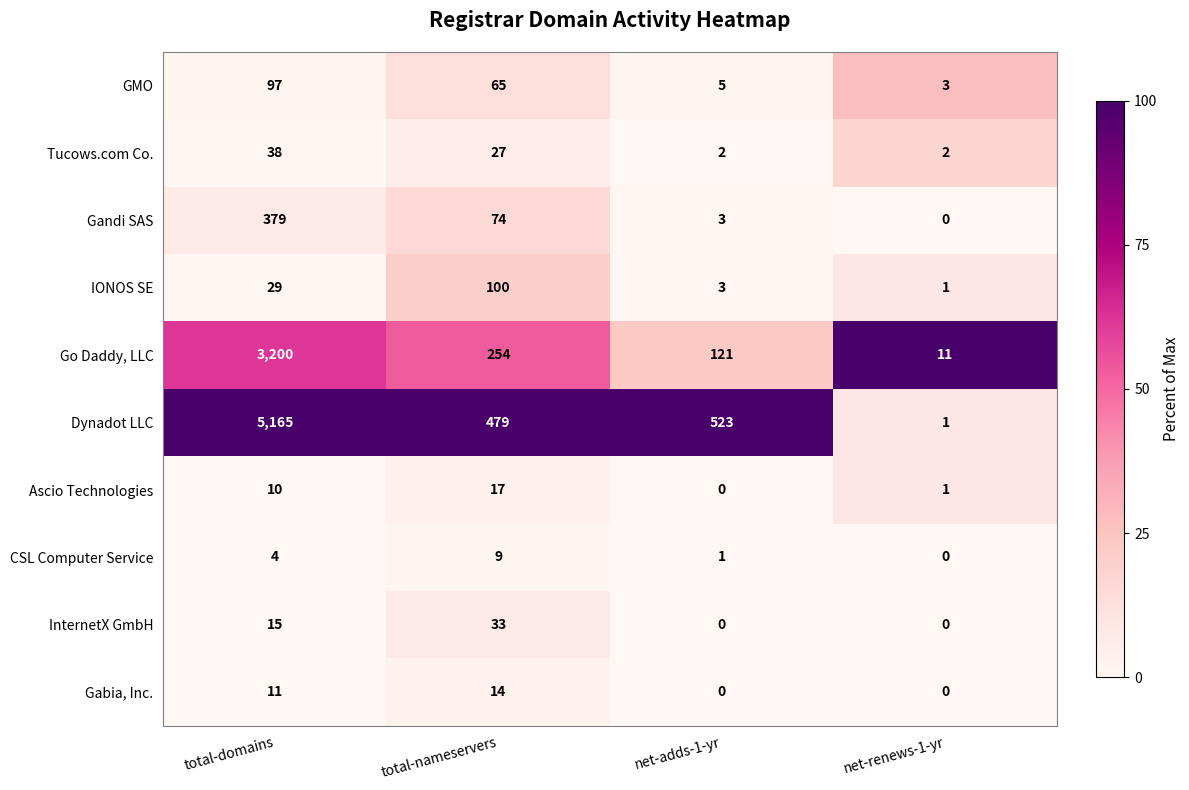

The Gandi SAS series shows 0 at net-renews-1-yr. True or false?

True